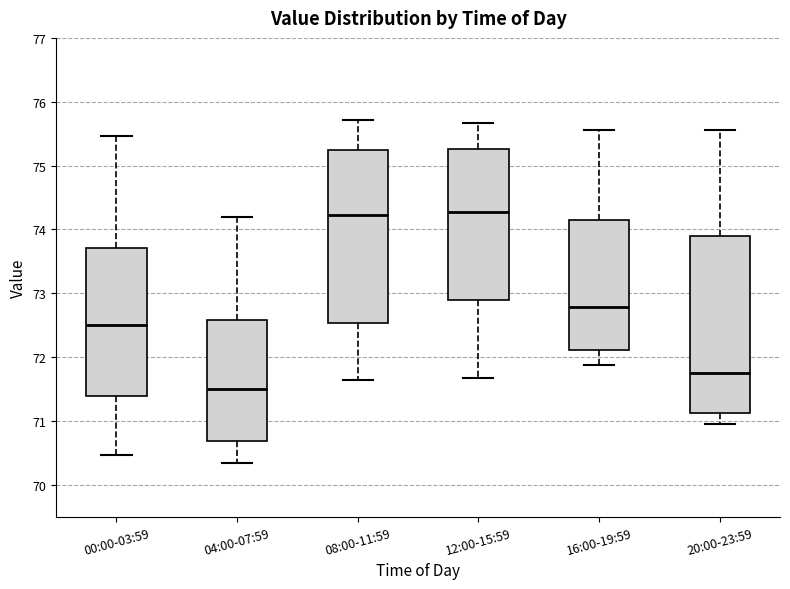

Where is the upper edge of the box for 16:00-19:59 on the y-axis? The values are not printed on the chart, so give them approximately, as read against the axis.

74.2